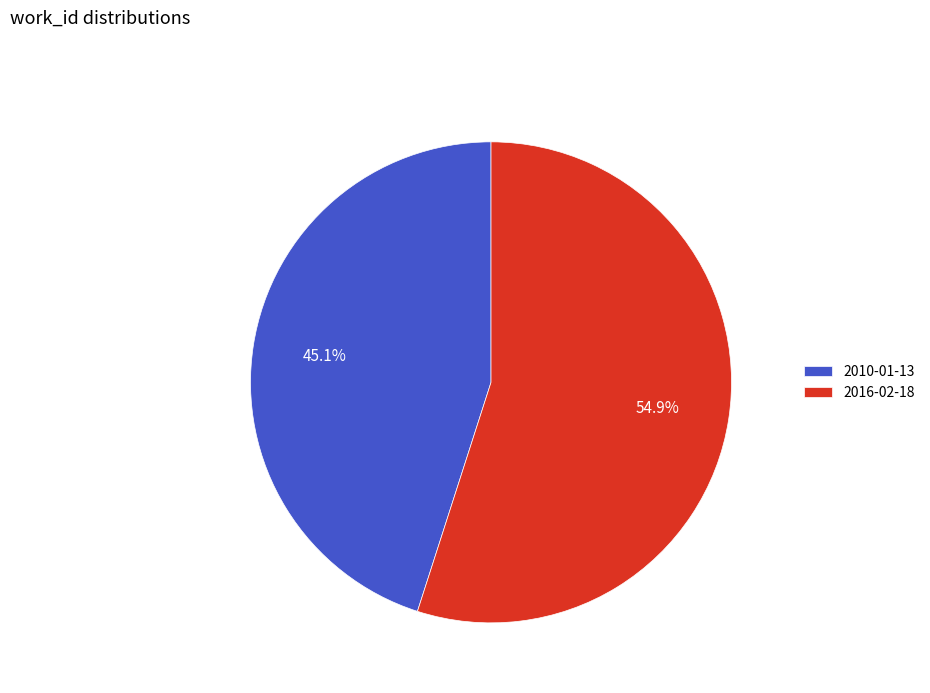

Approximately how many times larger is the value at 2010-01-13 compared to 2016-02-18?

0.8